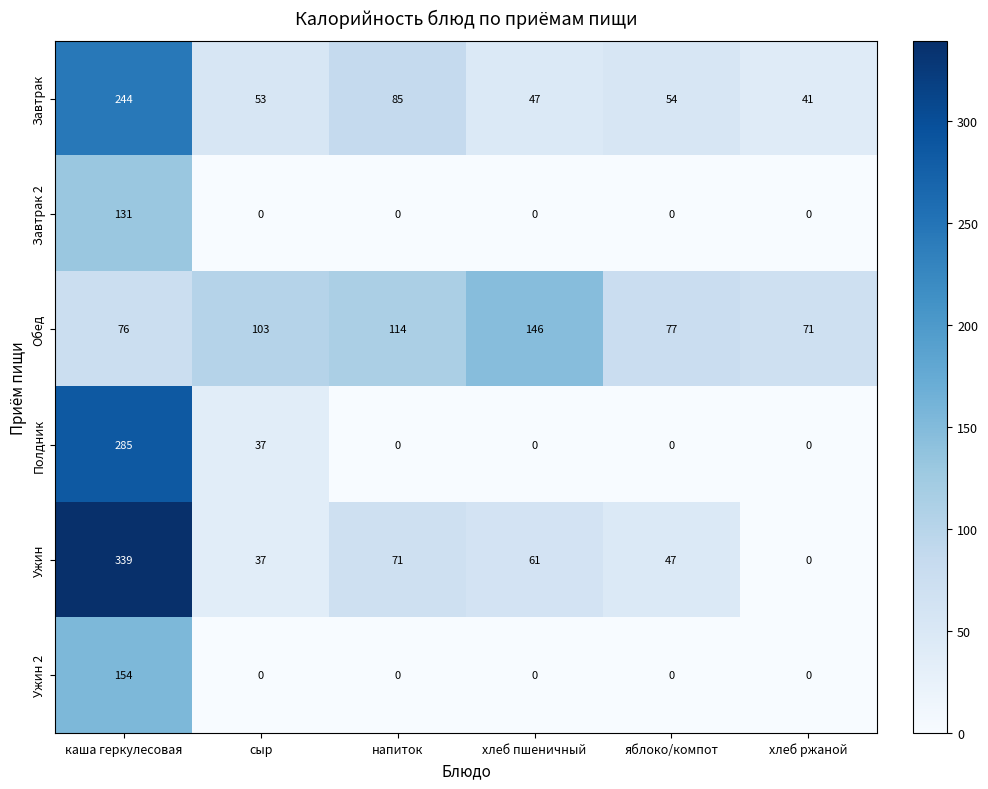

How many series are shown in this chart?

6